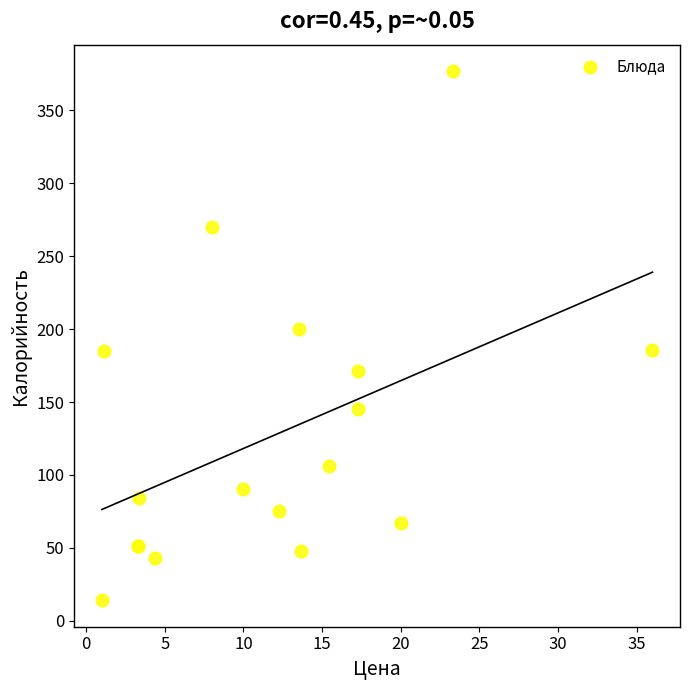

What Y value in the scatter plot is closest to 195?

200.0